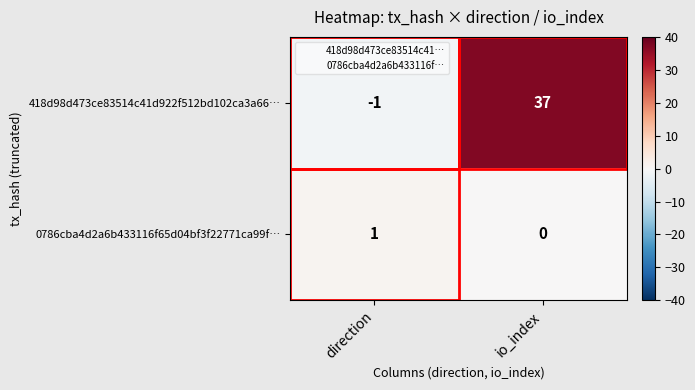

List the series in order of their overall mean, highest first.

418d98d473ce83514c41d922f512bd102ca3a66…, 0786cba4d2a6b433116f65d04bf3f22771ca99f…